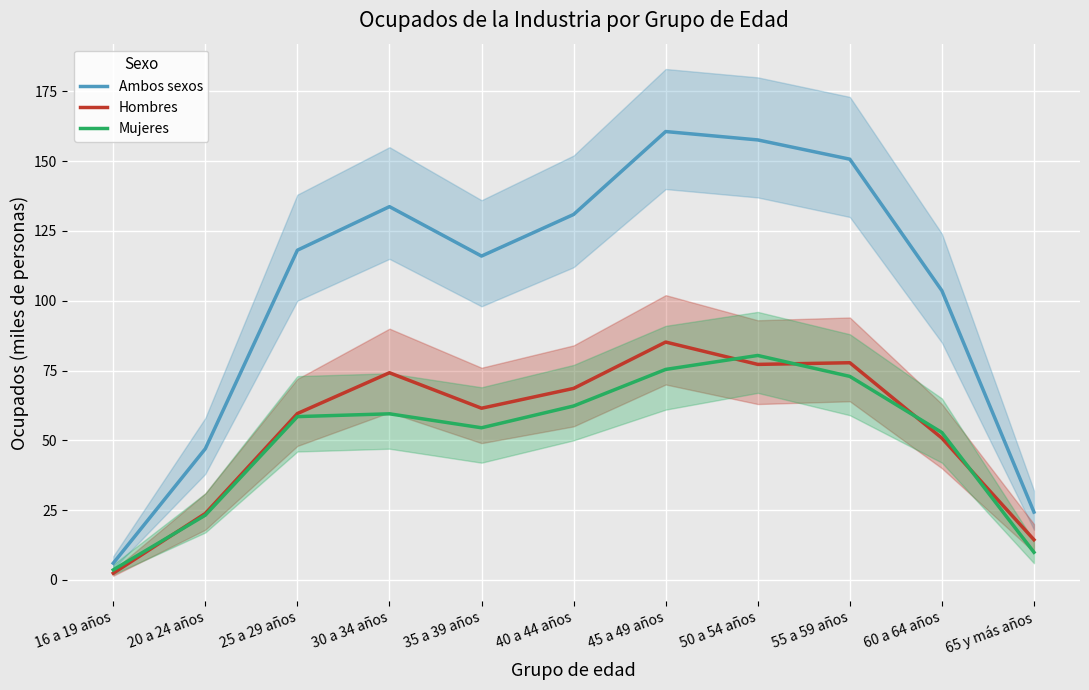

How many interior local peaks does the Mujeres series have?

2